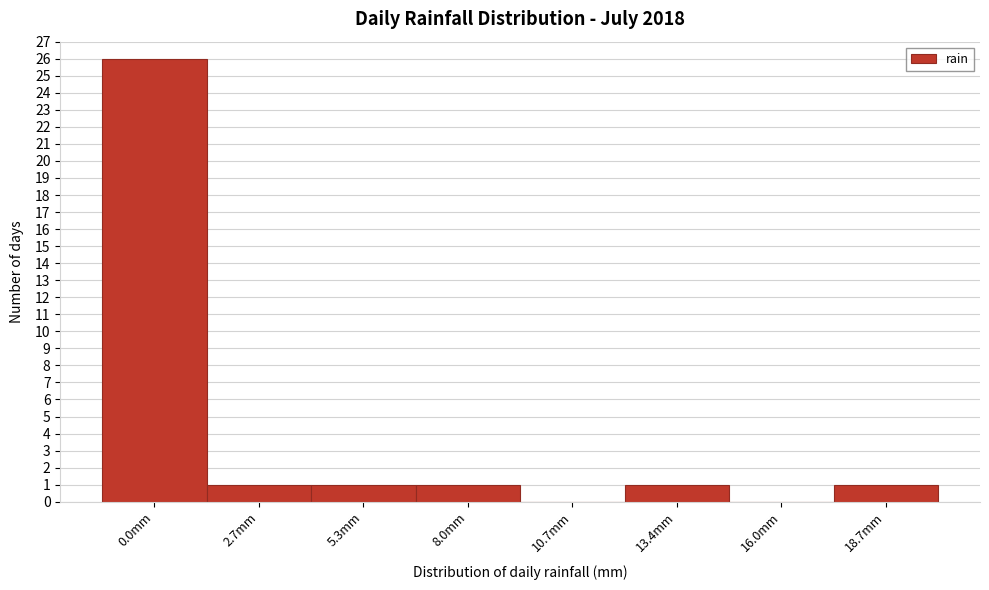

Reading left to right, what are all the values shown in this chart?

0.0mm=26	2.7mm=1	5.3mm=1	8.0mm=1	10.7mm=0	13.4mm=1	16.0mm=0	18.7mm=1